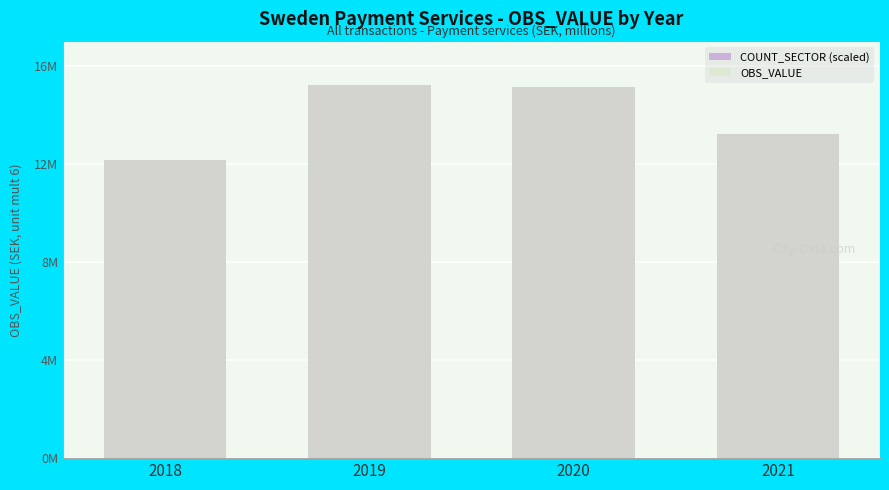

Reading right to left, transcribe all the data shown in this chart.

COUNT_SECTOR (scaled): 13213288.4	15146134.8	15239703.2	12162095.0
OBS_VALUE: 13213288.4	15146134.8	15239703.2	12162095.0